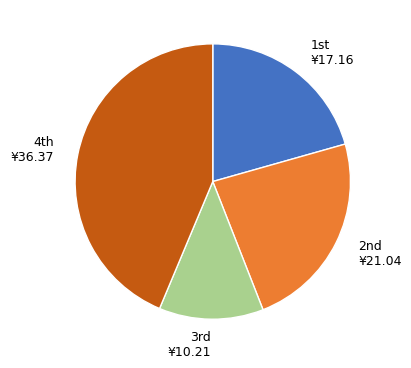

Is there a majority slice in this chart?

No